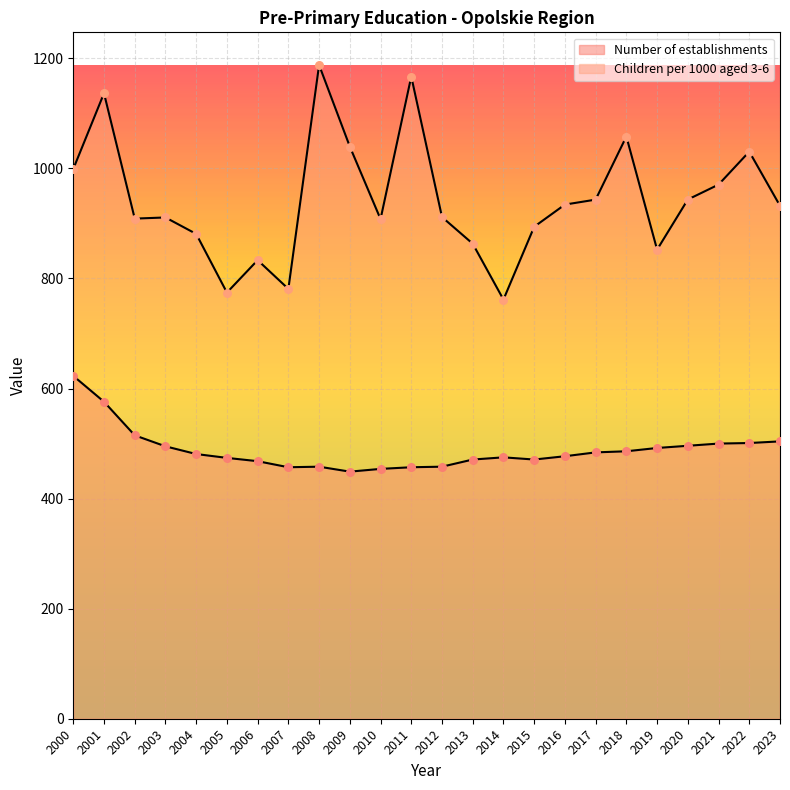

Which series has the largest Y range (max minus min)?

Children per 1000 aged 3-6